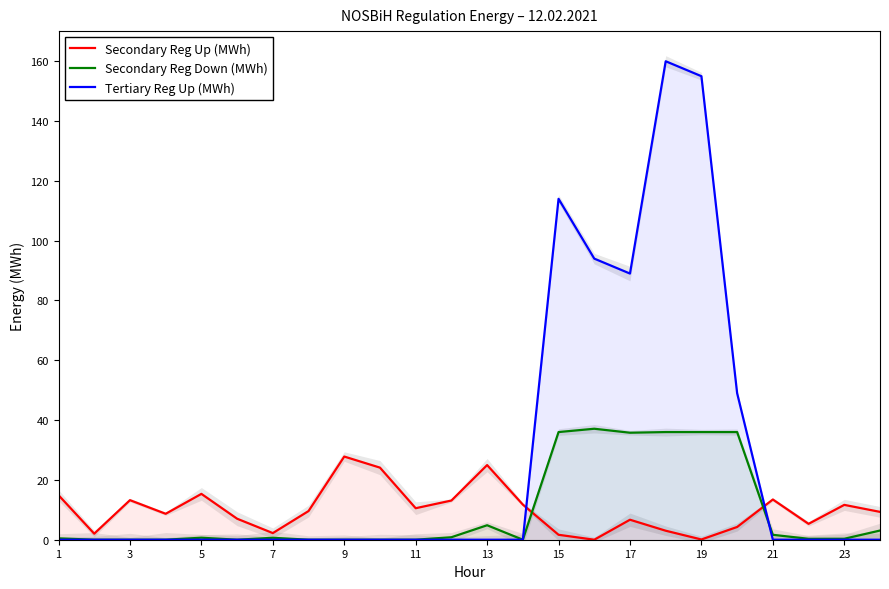

Rank the series at 12 from highest to lowest value.

Secondary Reg Up (MWh), Secondary Reg Down (MWh), Tertiary Reg Up (MWh)